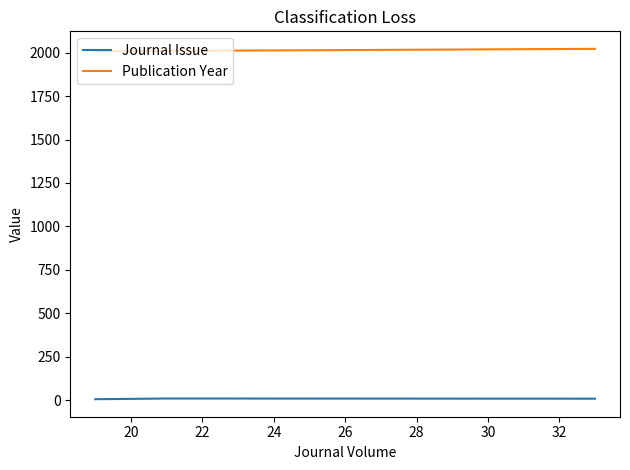

What is the greatest value displayed?

2022